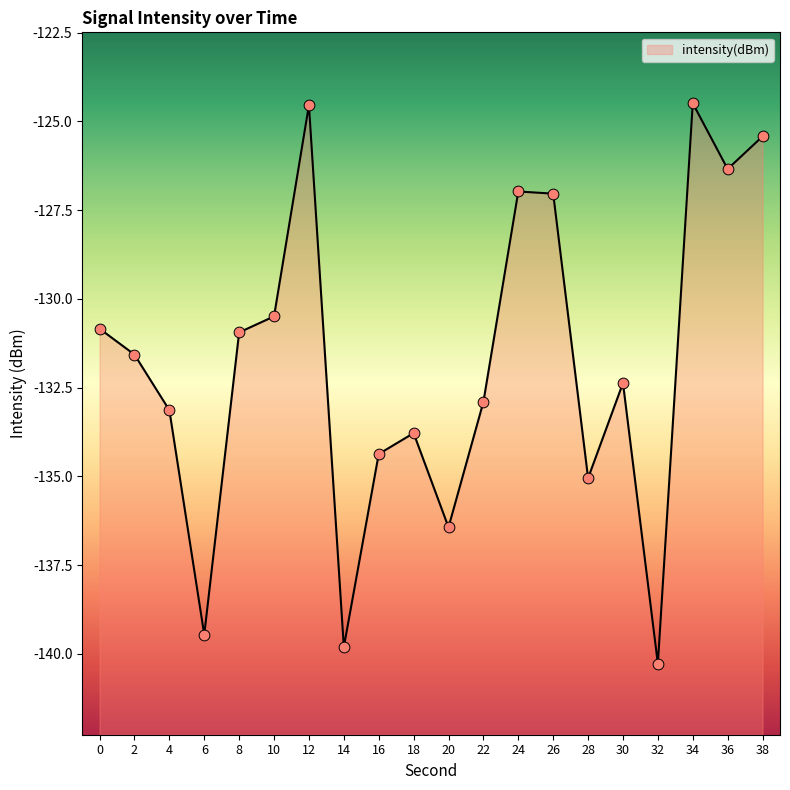

Which has a higher value, 6 or 14?

6